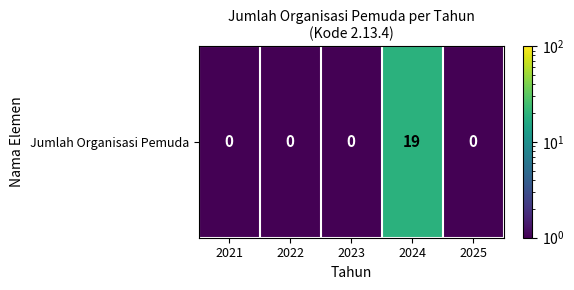

Reading left to right, what are all the values shown in this chart?

0.5	0.5	0.5	19.0	0.5